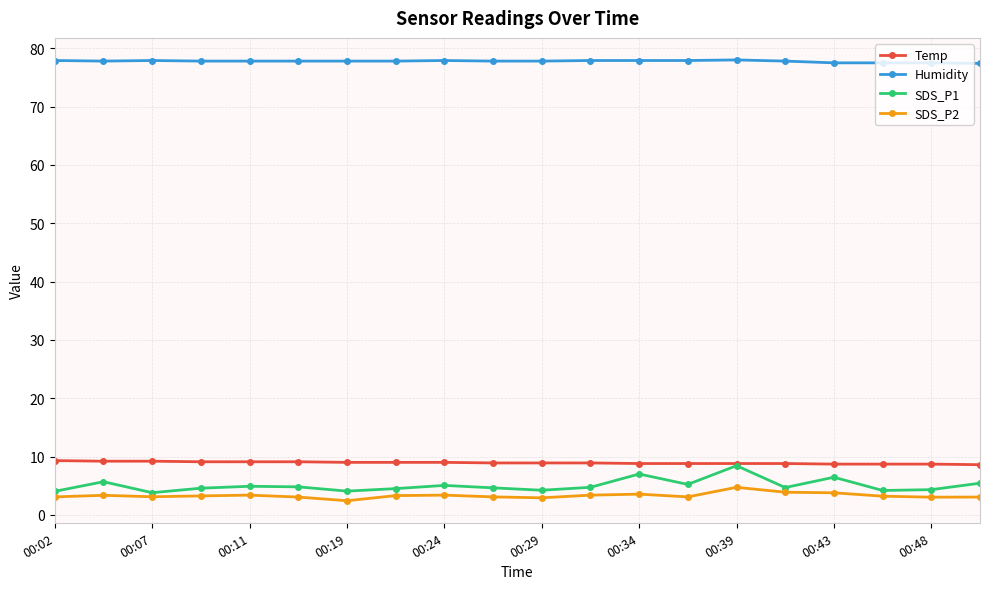

What is the value of the Temp point at the 18th from the left?

8.7